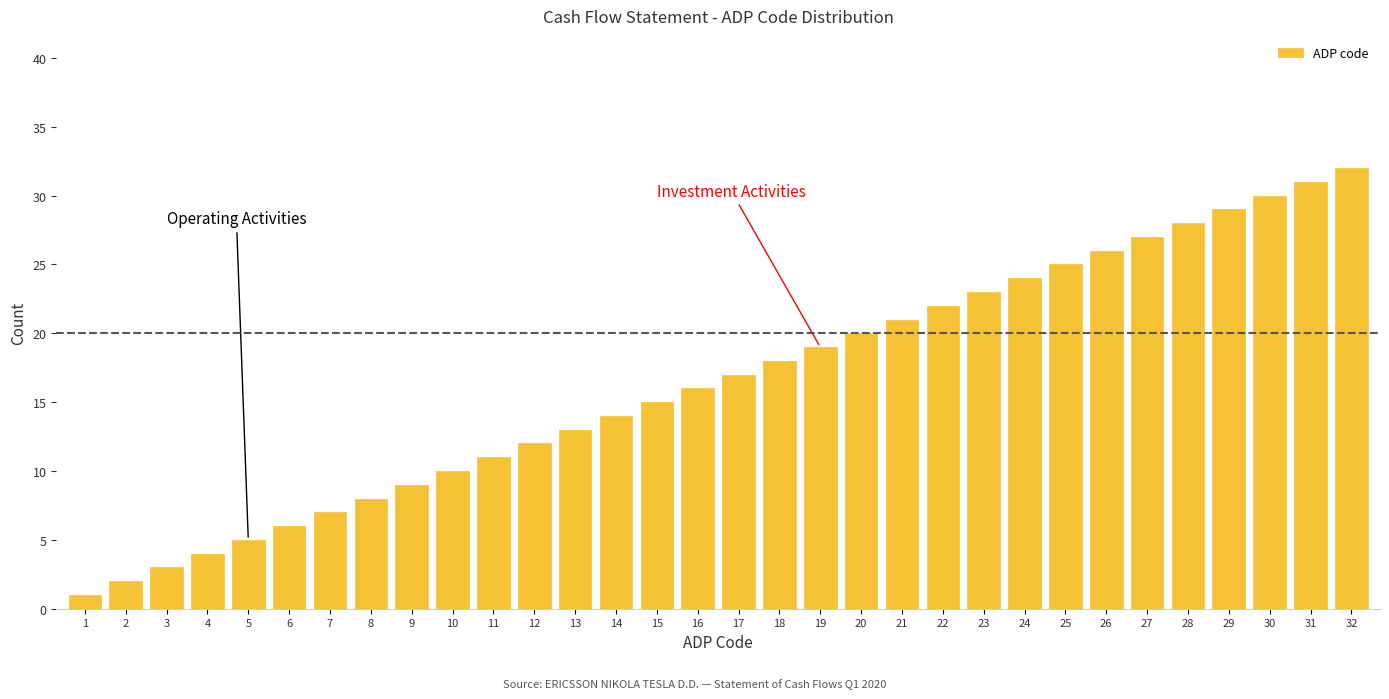

What is the greatest value displayed?

32